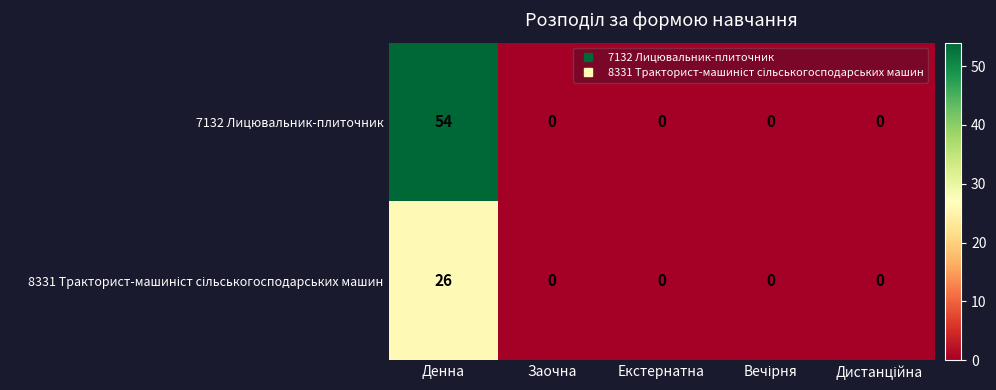

At which category is the sum across all series the highest?

Денна